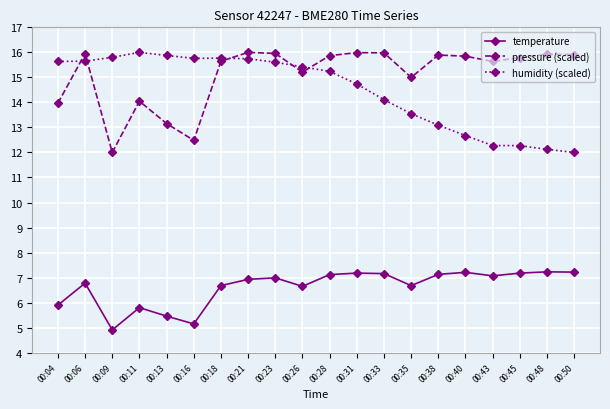

What is the value of the humidity (scaled) point at the 8th from the left?

15.7